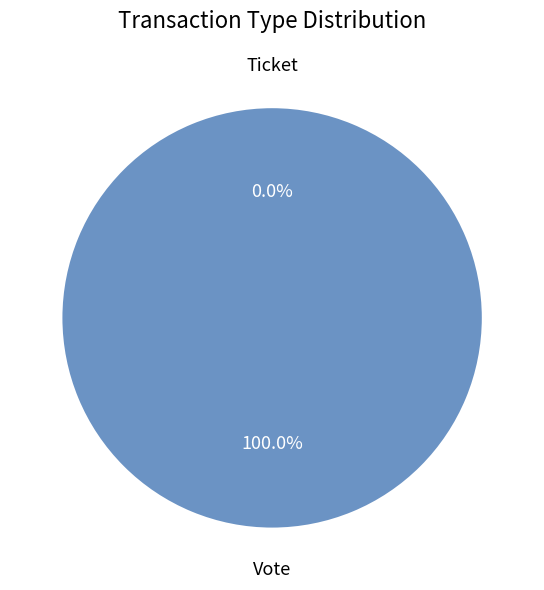

Is the sum of Vote and Ticket greater than half?

Yes